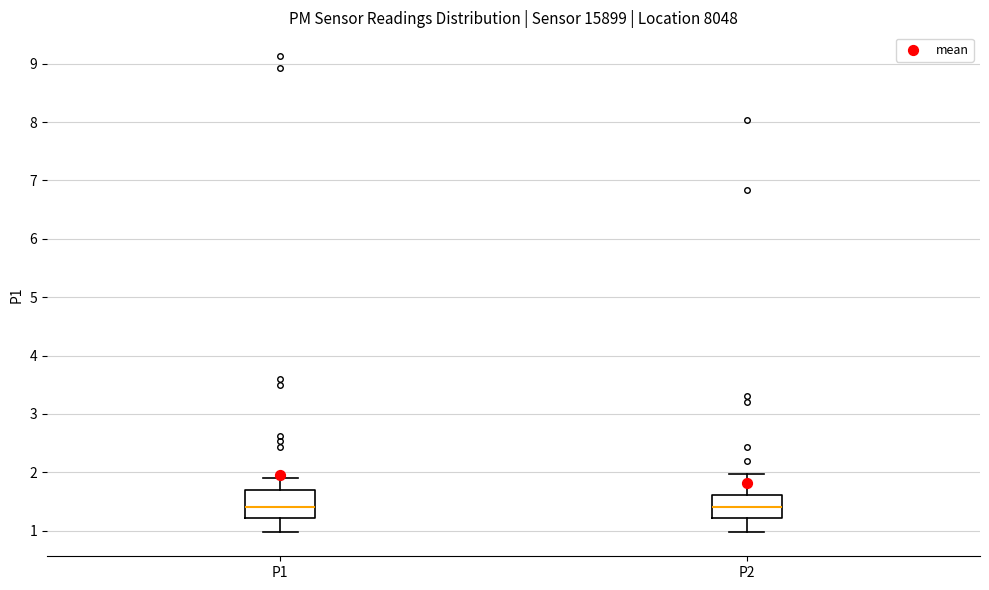

Reading left to right, read every box against the y-axis: the position of its median line, the range the box covers, and the ends of its whiskers. The values are not printed on the chart, so give them approximately, as read against the axis.

P1: median 1.4, box 1.2 to 1.7, whiskers 1.0 to 1.9
P2: median 1.4, box 1.2 to 1.6, whiskers 1.0 to 2.0